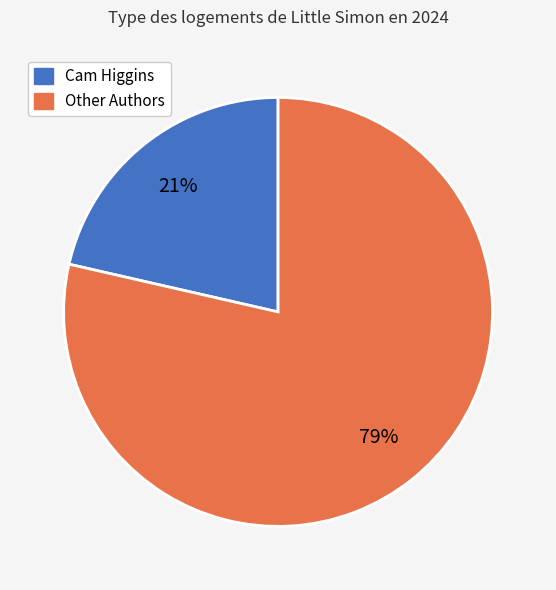

Is there a majority slice in this chart?

Yes